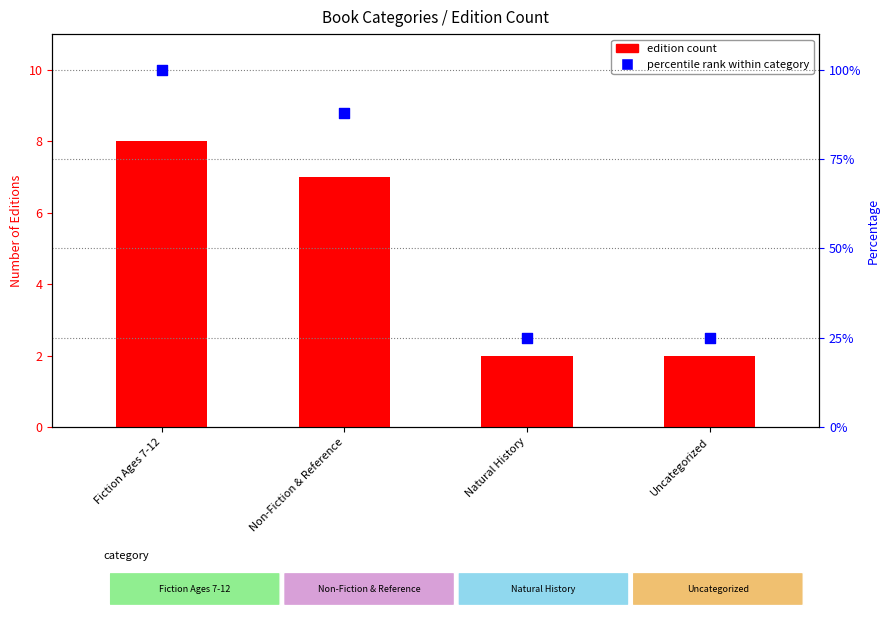

Which series reaches the maximum Y coordinate?

percentile rank within category